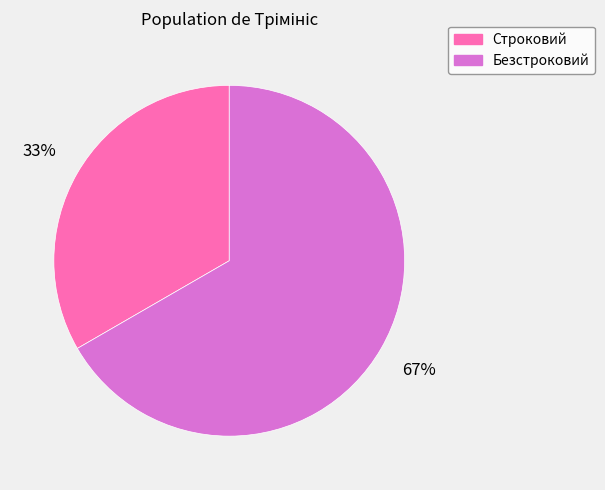

Is there any slice that represents more than half of the pie?

Yes